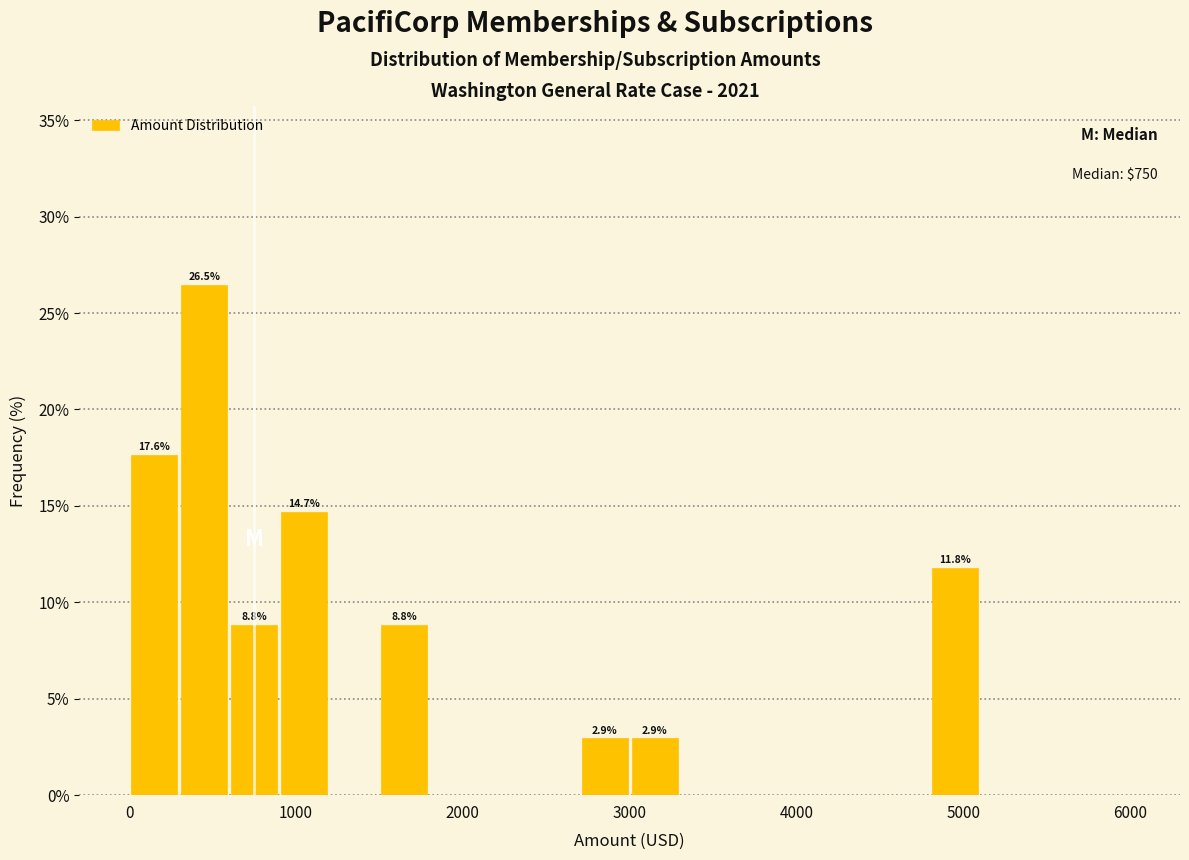

Read against the x-axis, roughly where is the centre of the tallest bar?

500